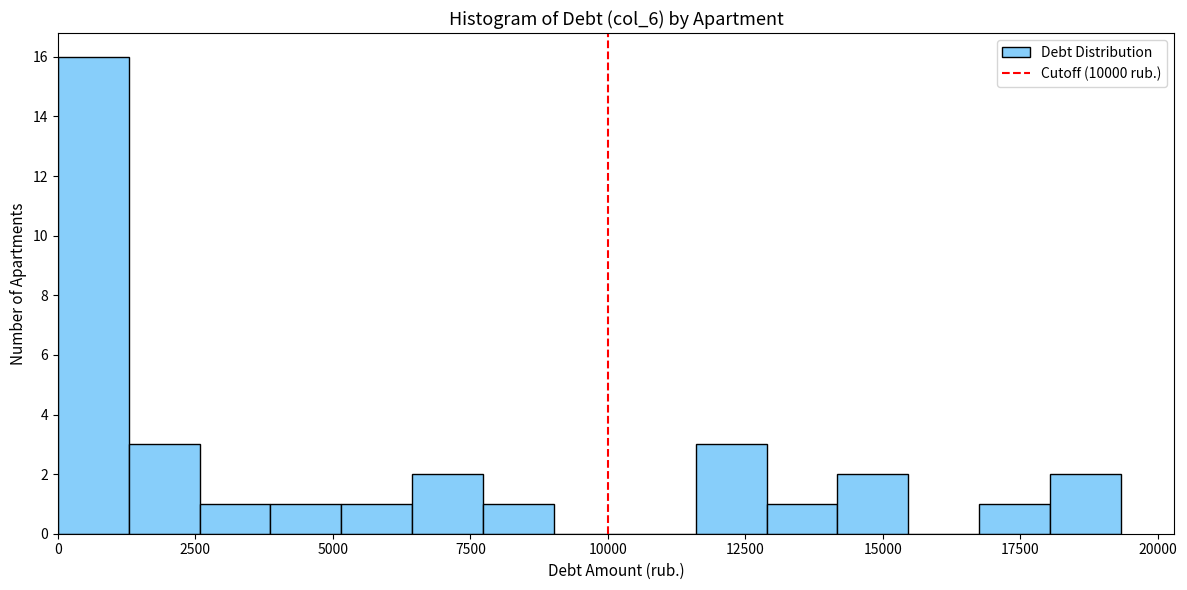

Read against the x-axis, roughly where is the centre of the tallest bar?

500